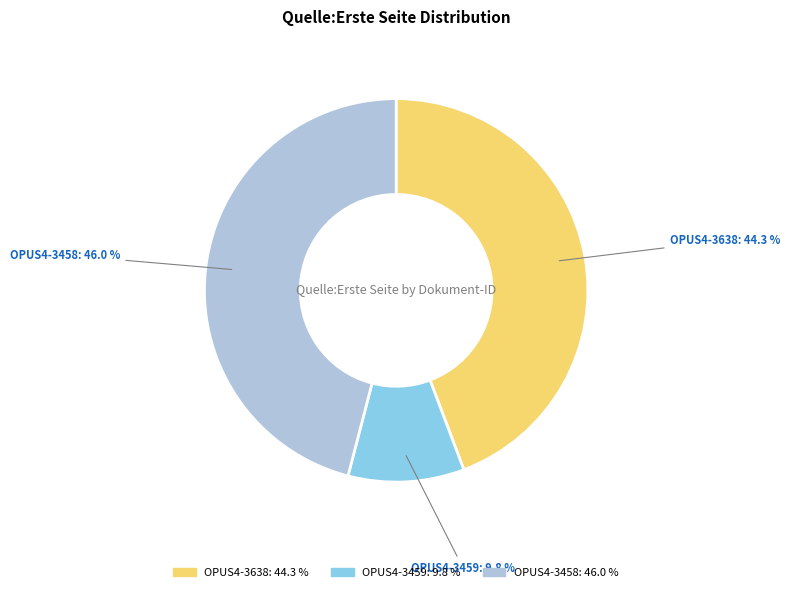

Does OPUS4-3638 represent more than half of the total?

No